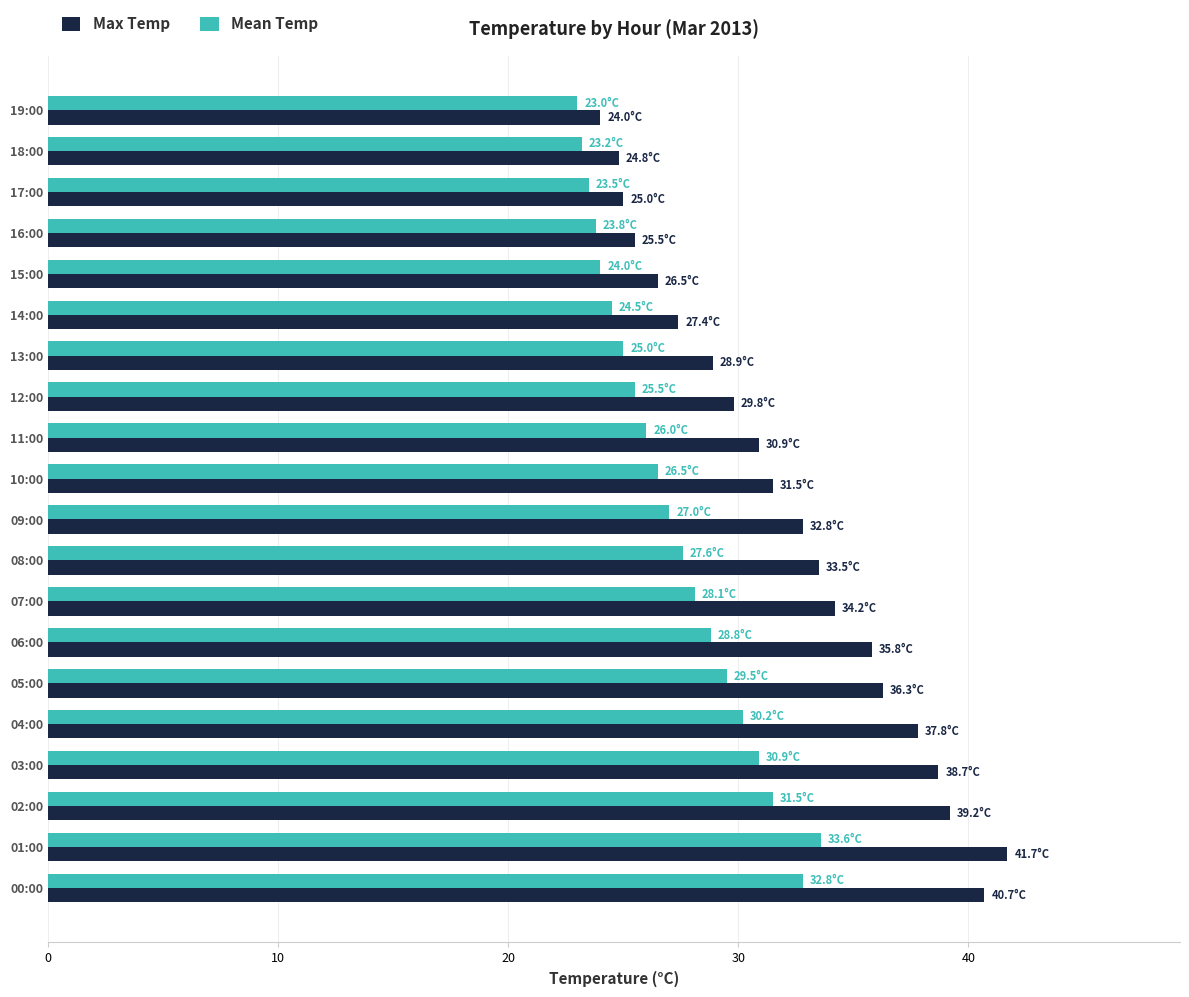

What is the difference between the second highest and minimum values in the Max Temp series?

16.7